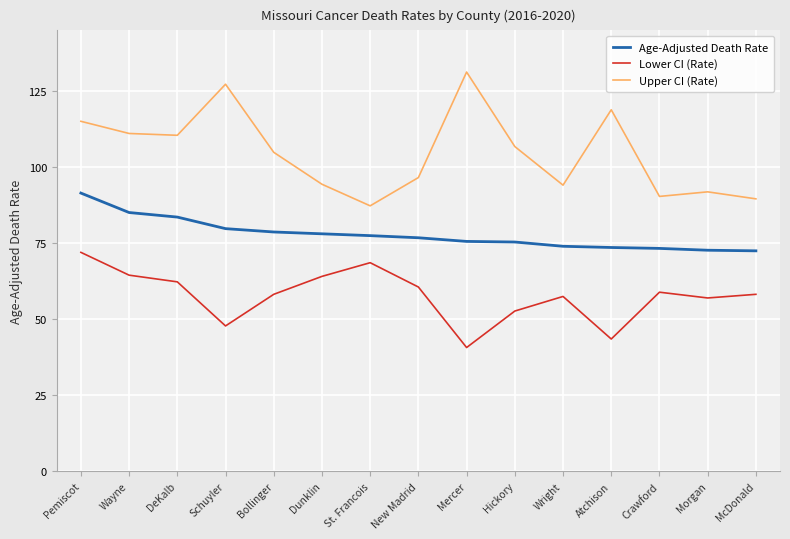

What is the total value across all series at Bollinger?

241.8